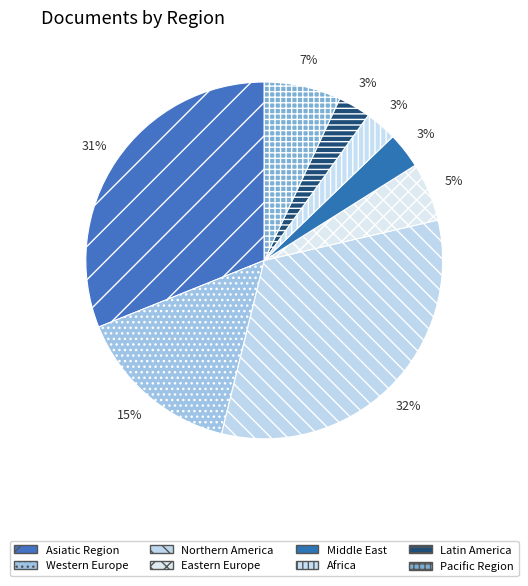

Combined, what portion of the pie is Latin America and Western Europe?

18.0%